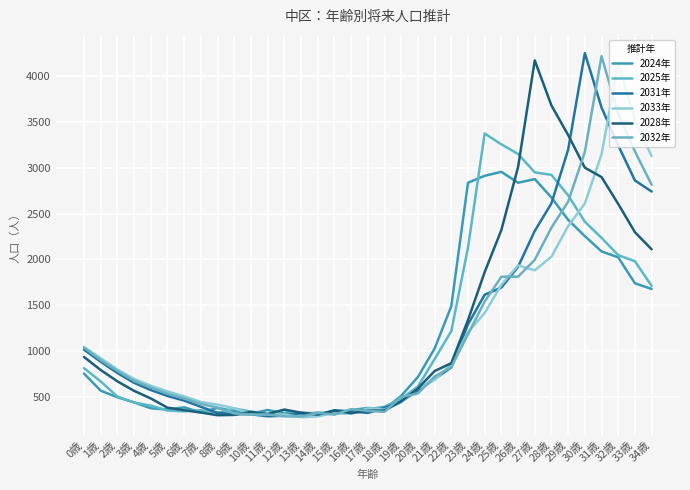

Which series has the widest spread of values?

2031年